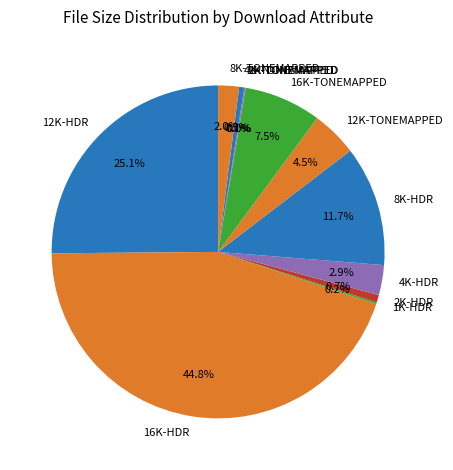

Does any single category account for the majority?

No